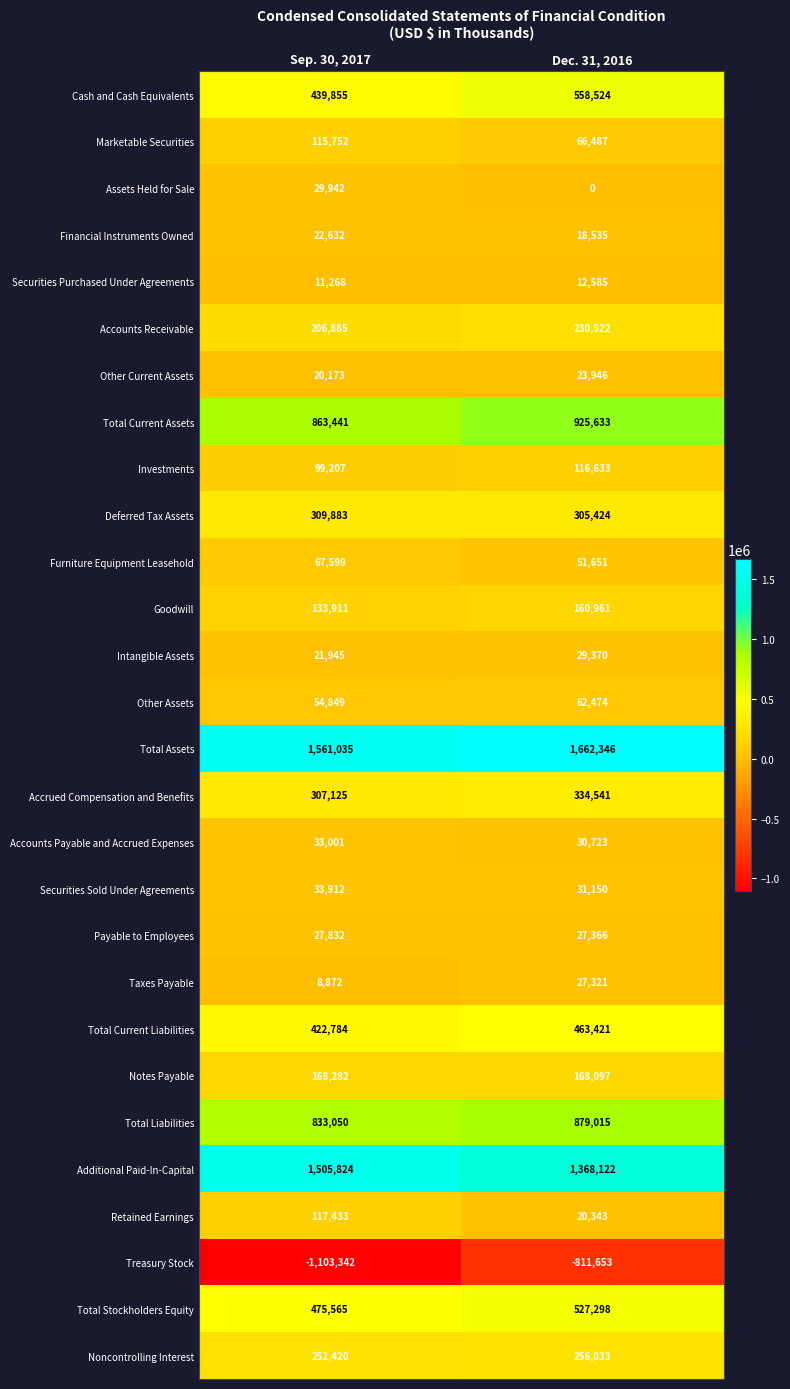

Is it true that Cash and Cash Equivalents equals 294813 at Sep. 30, 2017?

False